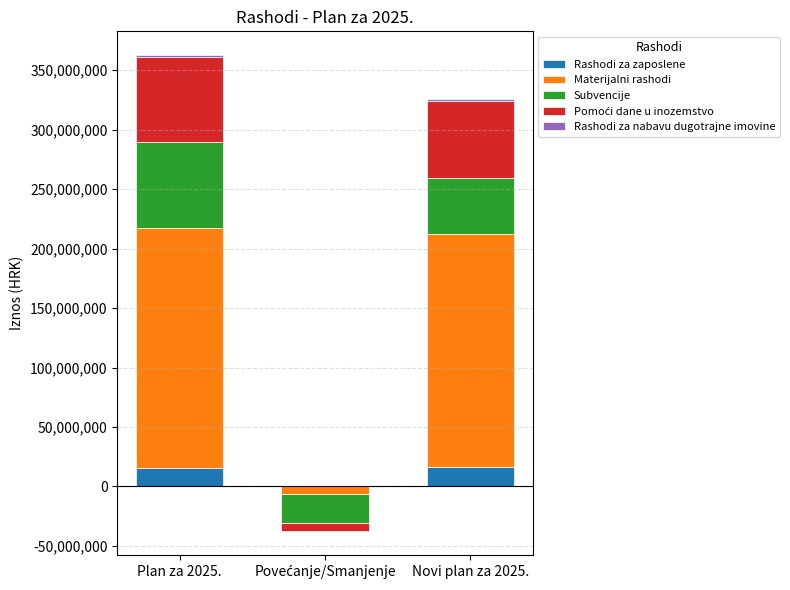

Is the value of Rashodi za nabavu dugotrajne imovine at Novi plan za 2025. greater than the value of Rashodi za zaposlene at Plan za 2025.?

No